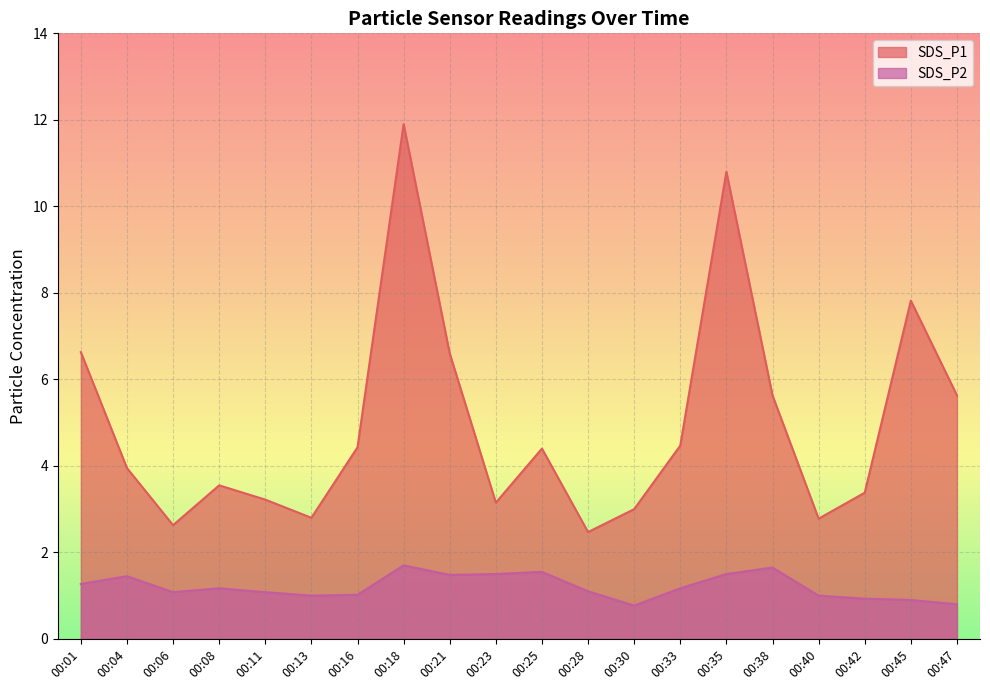

How many interior local peaks does the SDS_P1 series have?

5